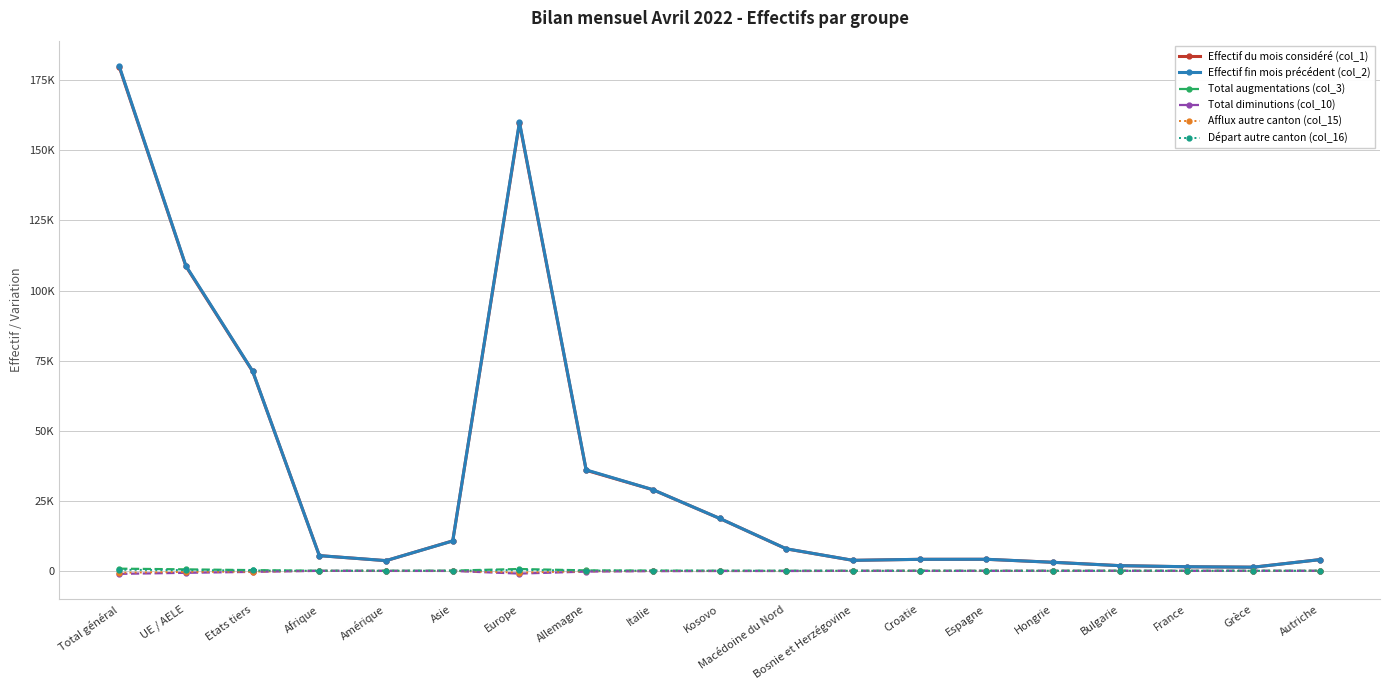

What are all the series names shown in the legend?

Effectif du mois considéré (col_1), Effectif fin mois précédent (col_2), Total augmentations (col_3), Total diminutions (col_10), Afflux autre canton (col_15), Départ autre canton (col_16)